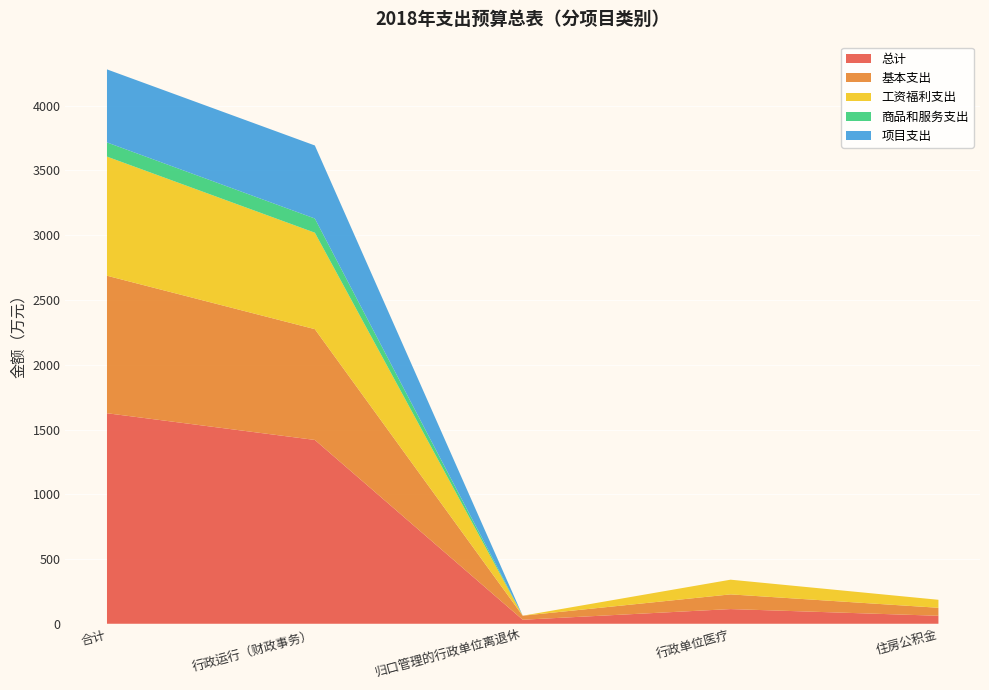

Reading left to right, extract all data points from this chart.

总计: 合计=1625.6	行政运行（财政事务）=1419.4	归口管理的行政单位离退休=31.1	行政单位医疗=113.4	住房公积金=61.7
基本支出: 合计=1061.6	行政运行（财政事务）=855.4	归口管理的行政单位离退休=31.1	行政单位医疗=113.4	住房公积金=61.7
工资福利支出: 合计=920.0	行政运行（财政事务）=744.8	归口管理的行政单位离退休=0.0	行政单位医疗=113.4	住房公积金=61.7
商品和服务支出: 合计=109.5	行政运行（财政事务）=109.5	归口管理的行政单位离退休=0.0	行政单位医疗=0.0	住房公积金=0.0
项目支出: 合计=564.0	行政运行（财政事务）=564.0	归口管理的行政单位离退休=0.0	行政单位医疗=0.0	住房公积金=0.0